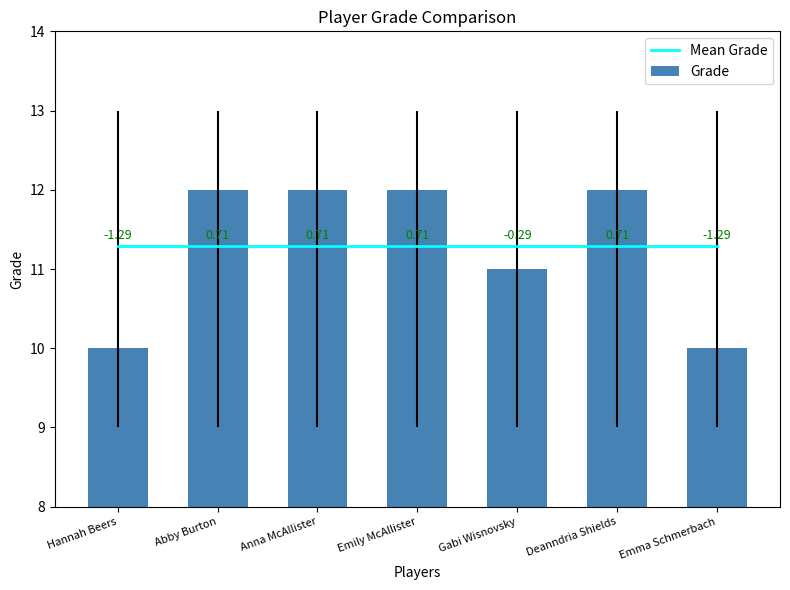

The value of Grade at Anna McAllister is 12.0. True or false?

True